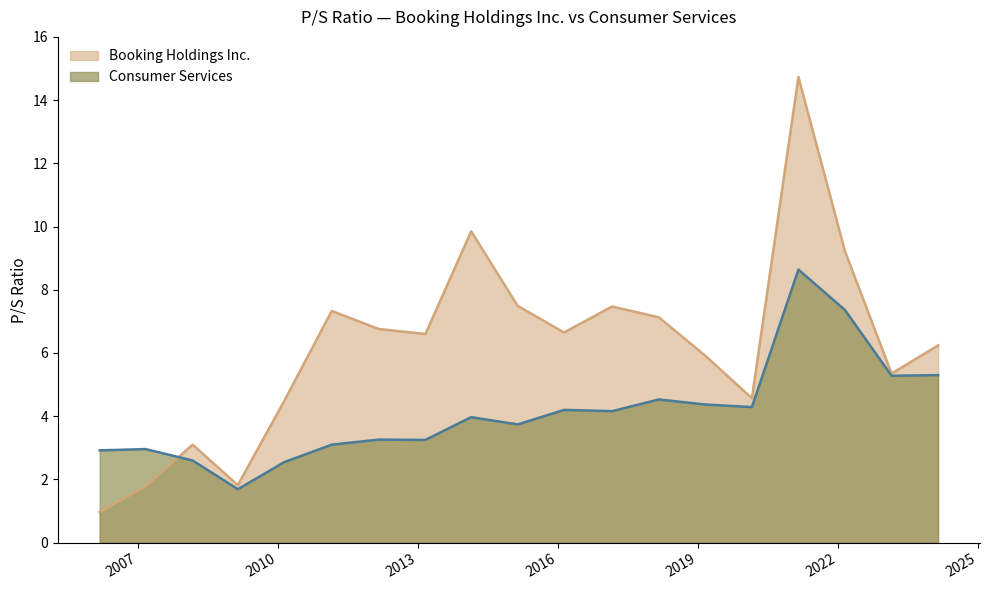

Is the value of Consumer Services at 2011-02-25 greater than the value of Booking Holdings Inc. at 2017-02-27?

No